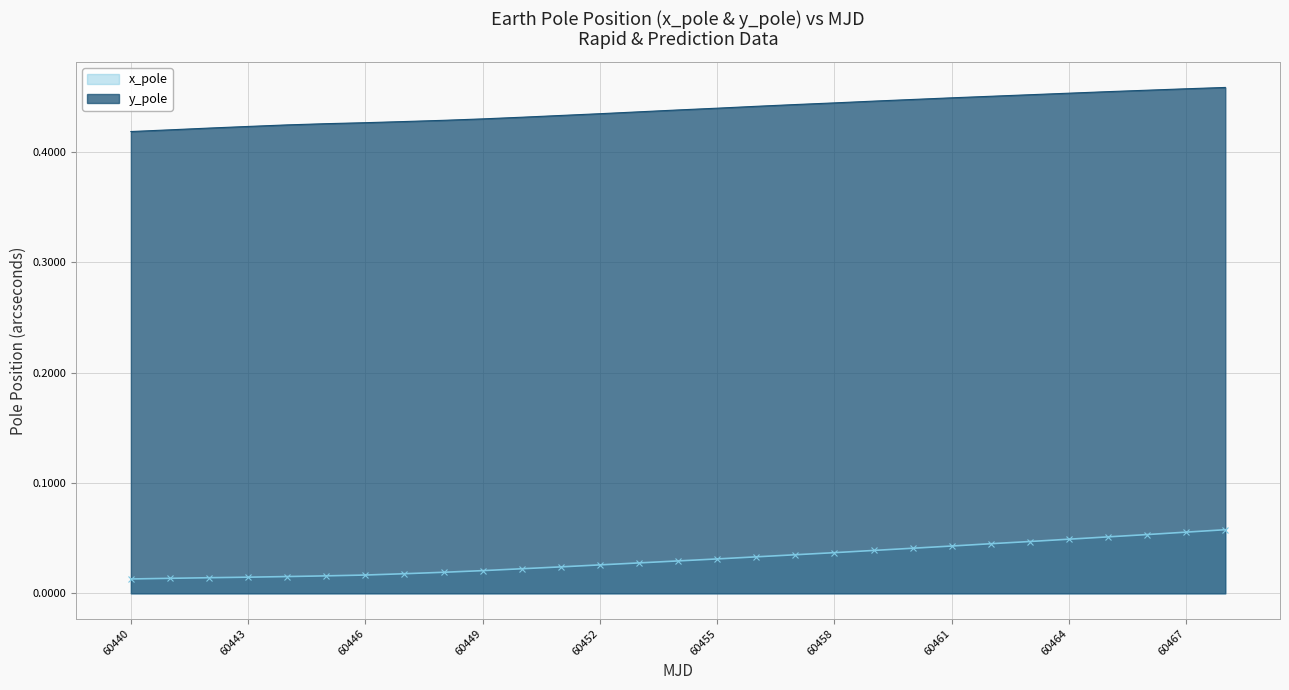

True or false: y_pole and x_pole intersect in this chart.

False